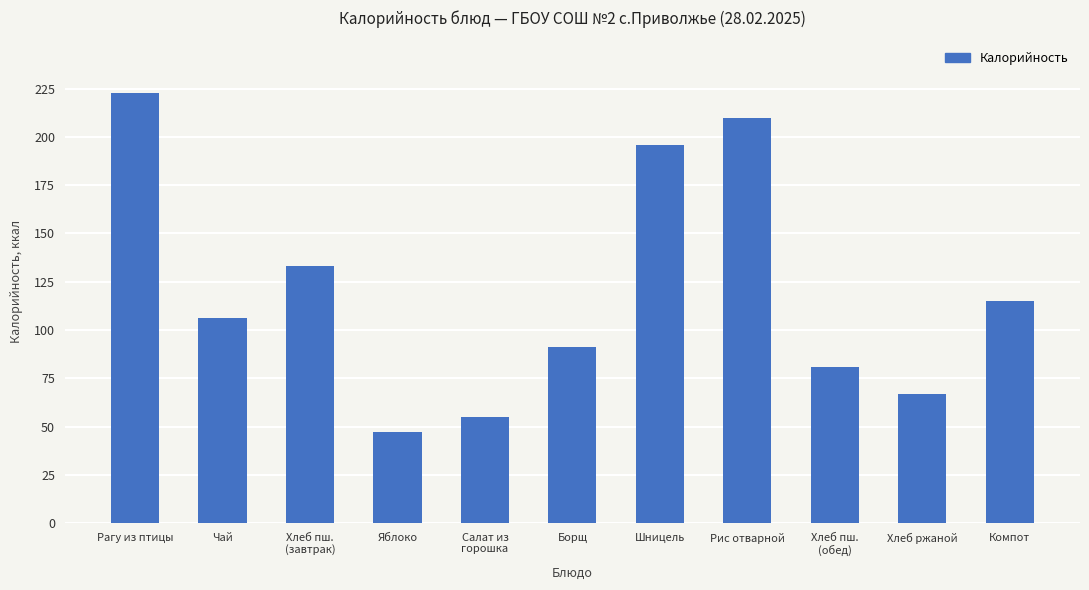

What is the average value?

120